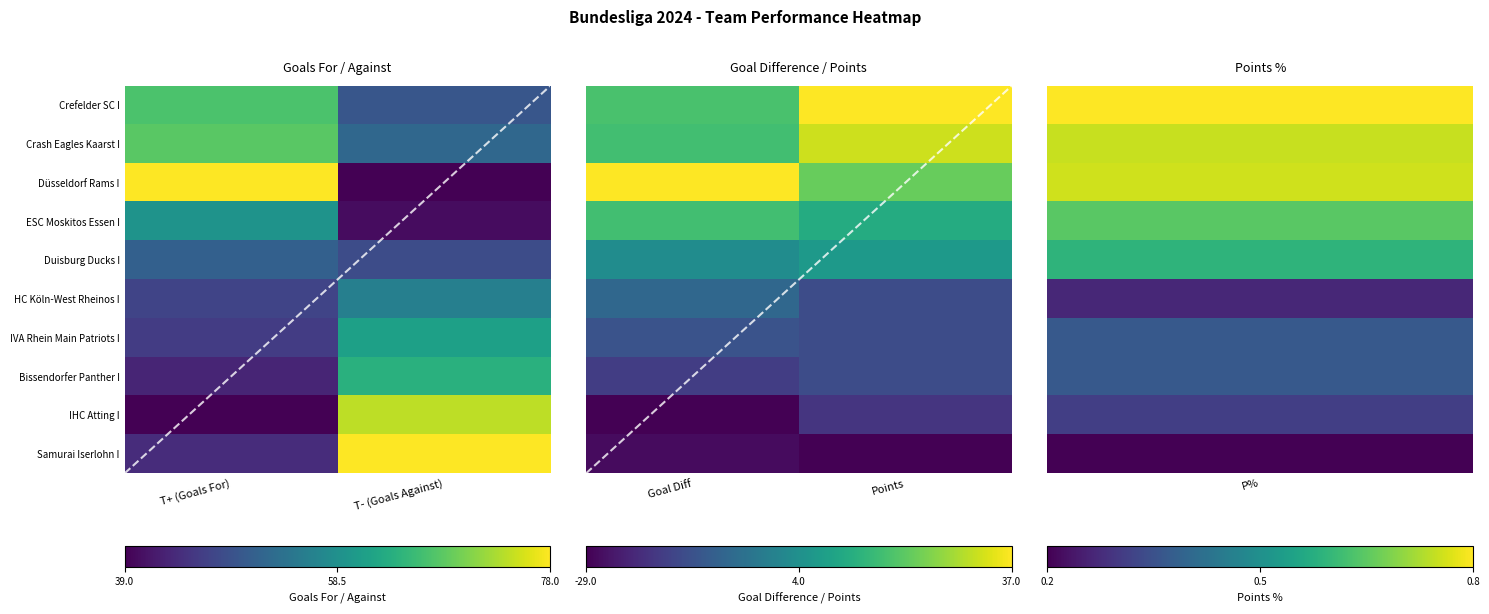

Between Goal Diff and Points, which is larger?

Points